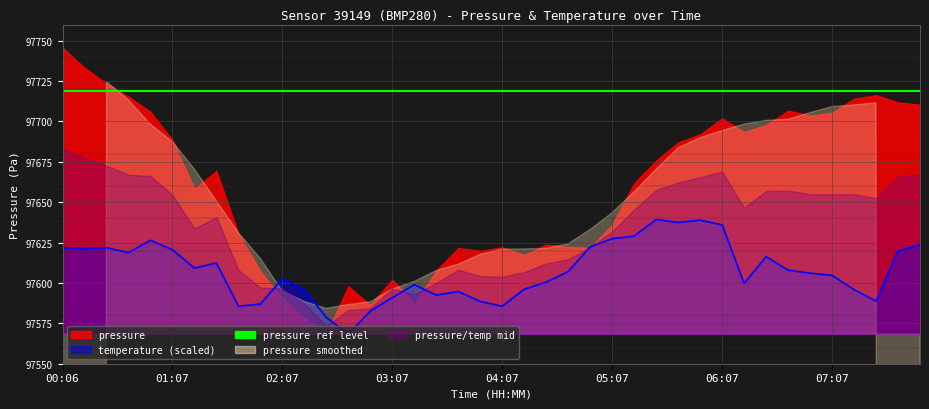

What is the difference between the second highest and second lowest values?

60.3